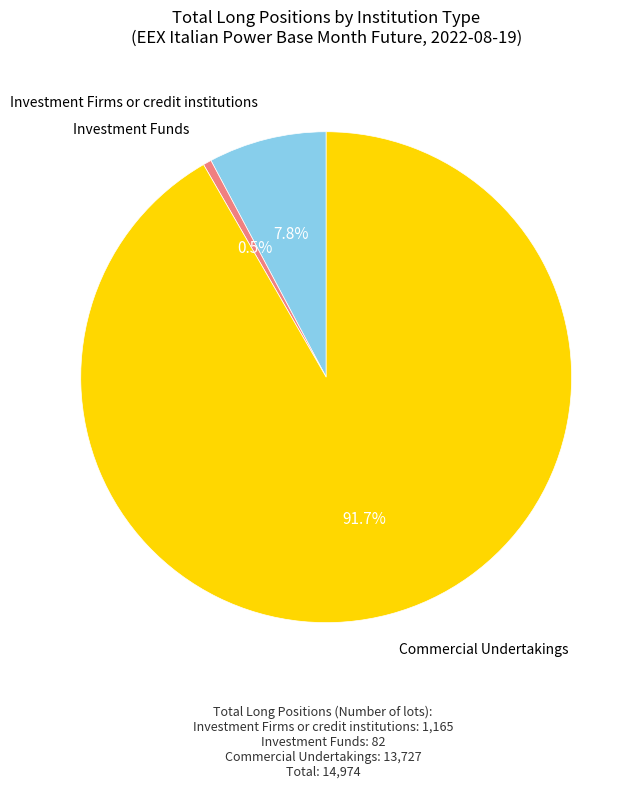

Is there any slice that represents more than half of the pie?

Yes